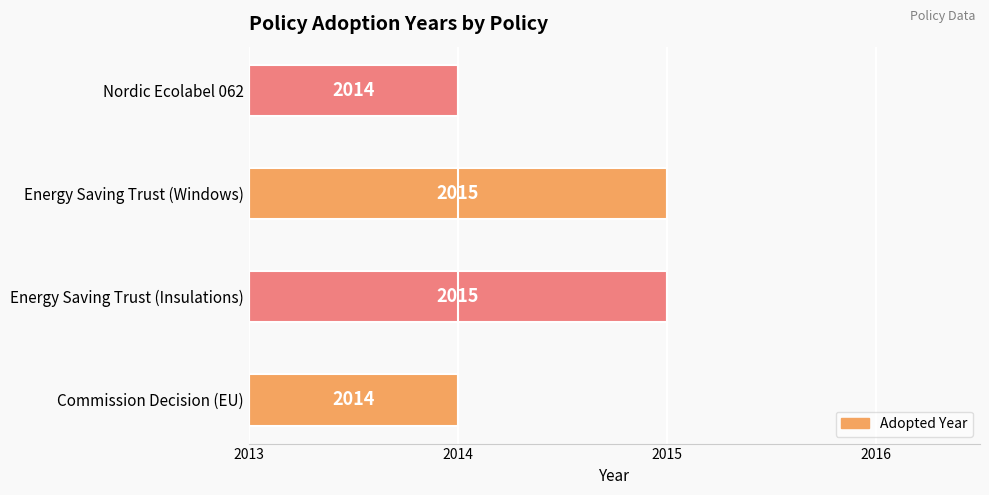

Where is the data nearest to the value 1?

Commission Decision (EU)